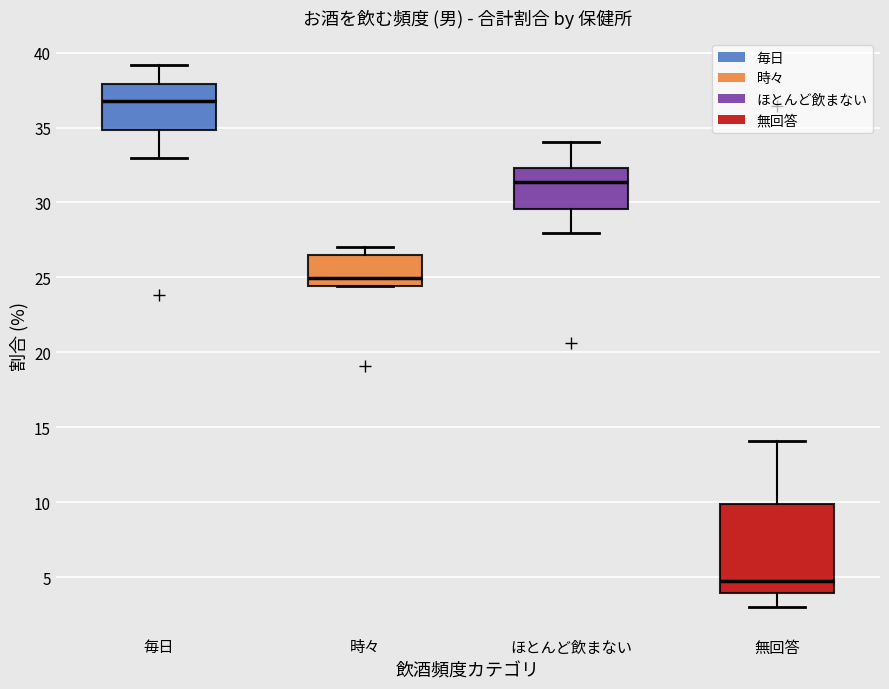

Reading left to right, transcribe this box plot: for each box, give where its median line is, the range the box spans, and where its two whiskers end, as read against the y-axis. The values are not printed on the chart, so give them approximately, as read against the axis.

毎日: median 37.0, box 35.0 to 38.0, whiskers 33.0 to 39.0
時々: median 25.0, box 24.5 to 26.5, whiskers 24.5 to 27.0
ほとんど飲まない: median 31.5, box 29.5 to 32.5, whiskers 28.0 to 34.0
無回答: median 4.5, box 4.0 to 10.0, whiskers 3.0 to 14.0